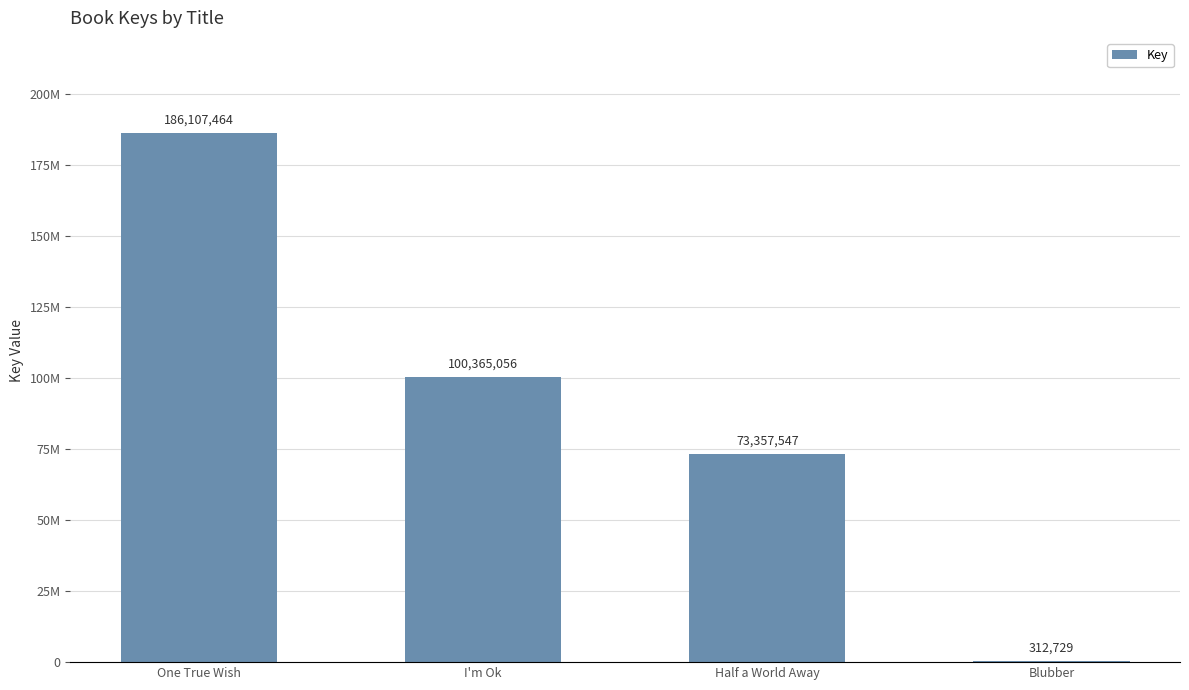

Approximately how many times larger is the value at One True Wish compared to Half a World Away?

2.5